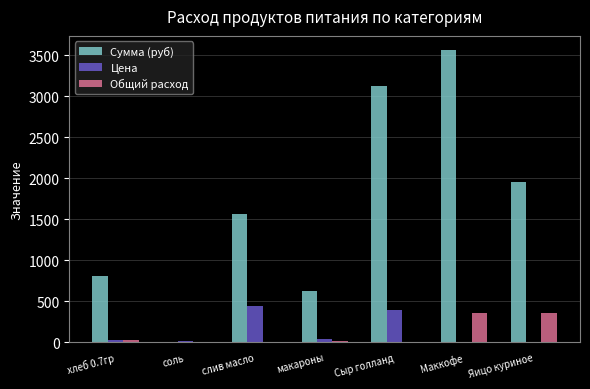

What is the highest value of the Общий расход series?

356.0